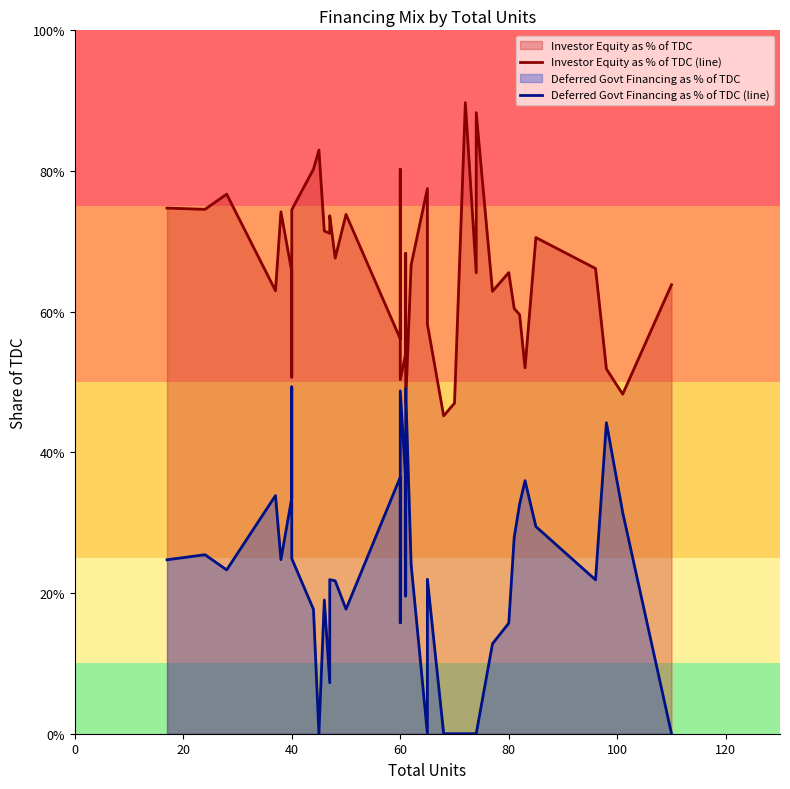

The Deferred Govt Financing as % of TDC (line) series shows 0.2 at 80. True or false?

False